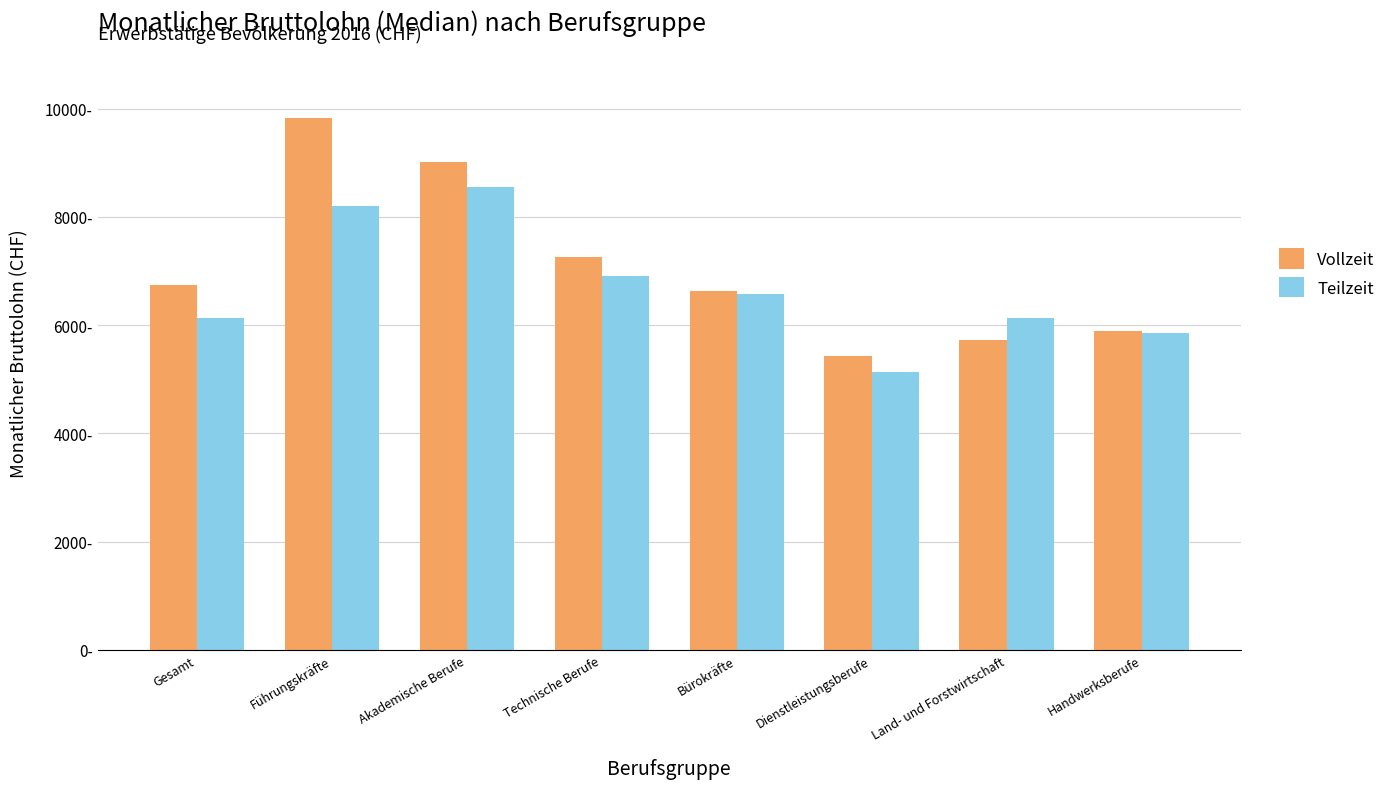

What are all the series names shown in the legend?

Vollzeit, Teilzeit